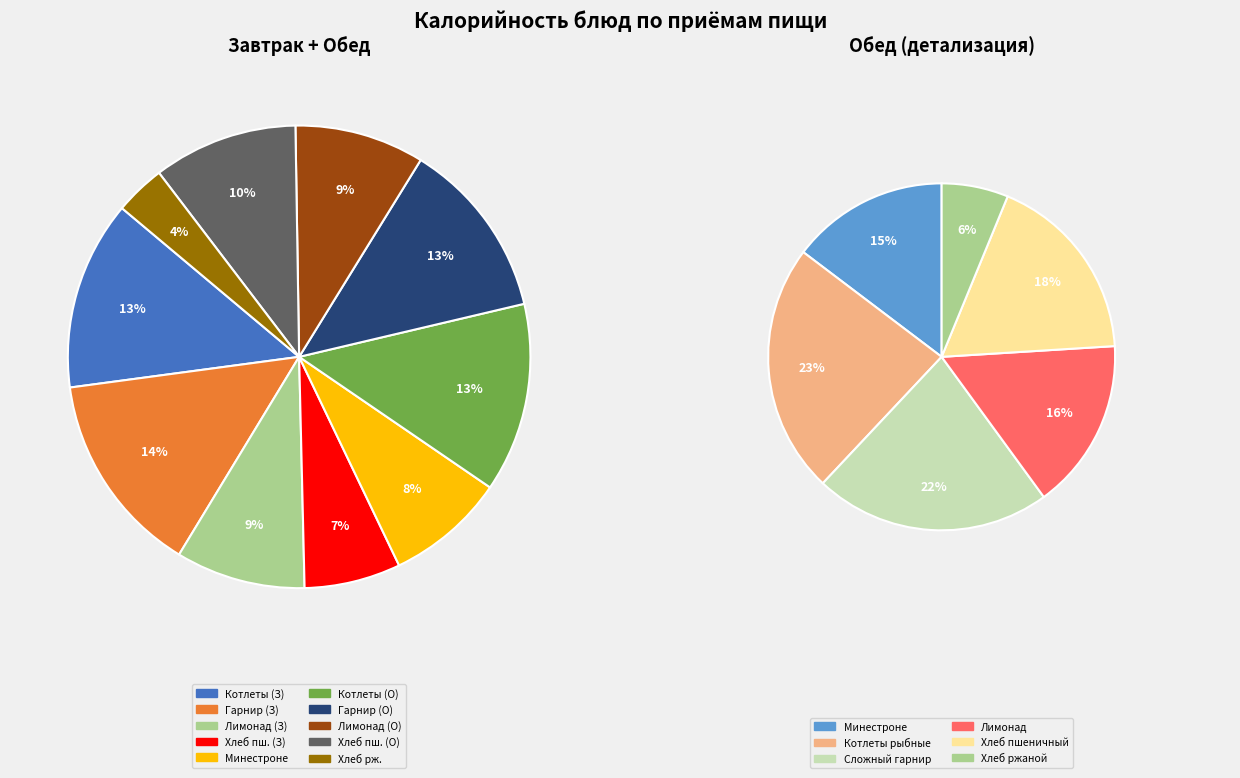

To the nearest percent, what percentage of the pie is Минестроне?

8%